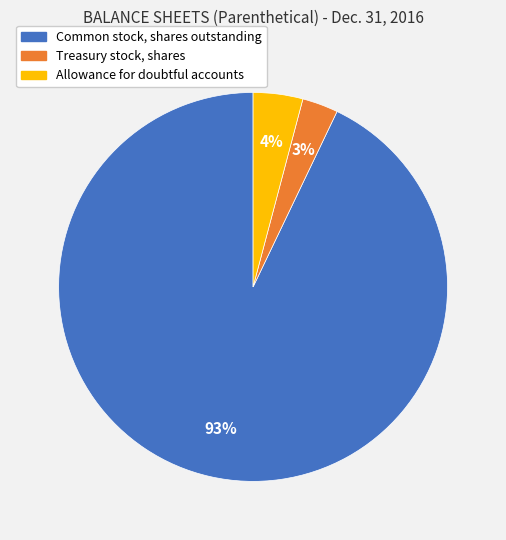

Count the number of slices in the pie.

3